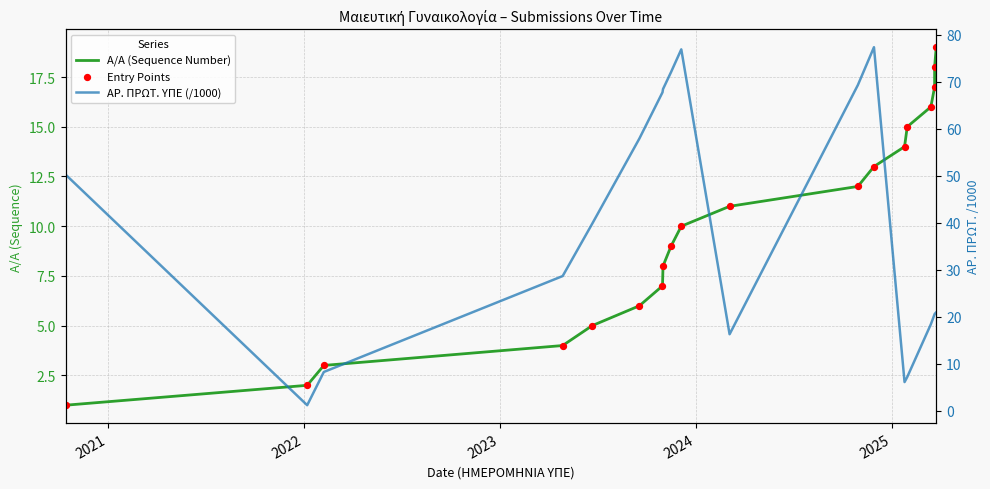

At how many categories does at least one series exceed 53?

7